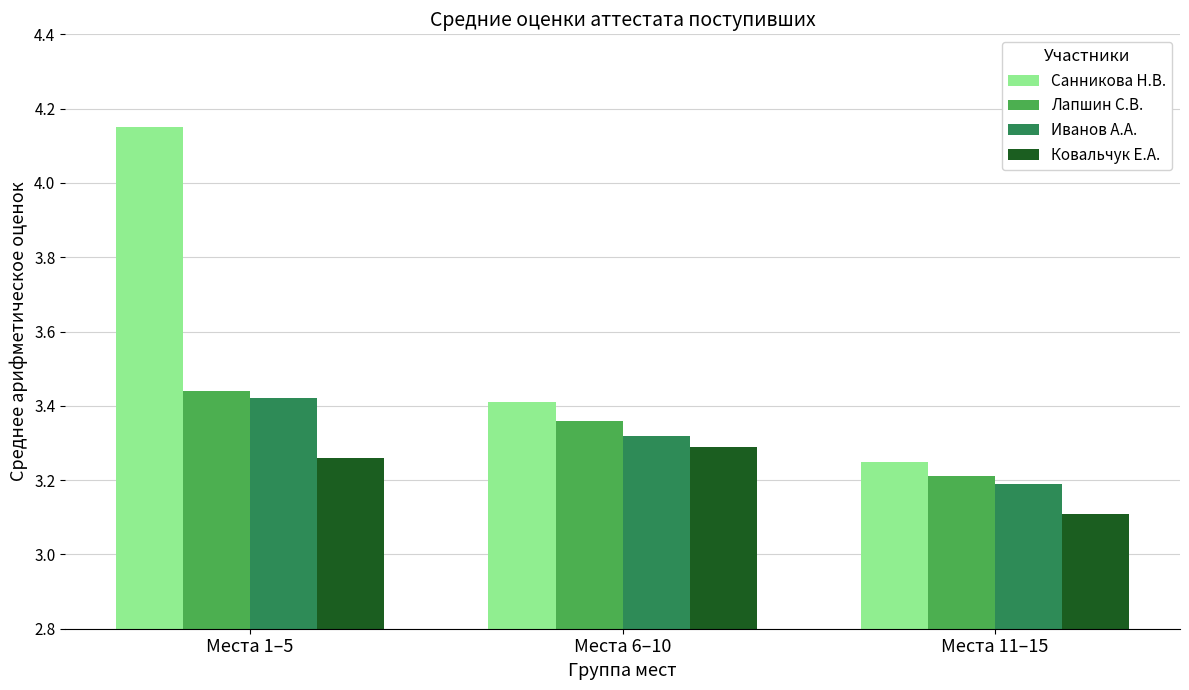

How many bars are there in total?

12